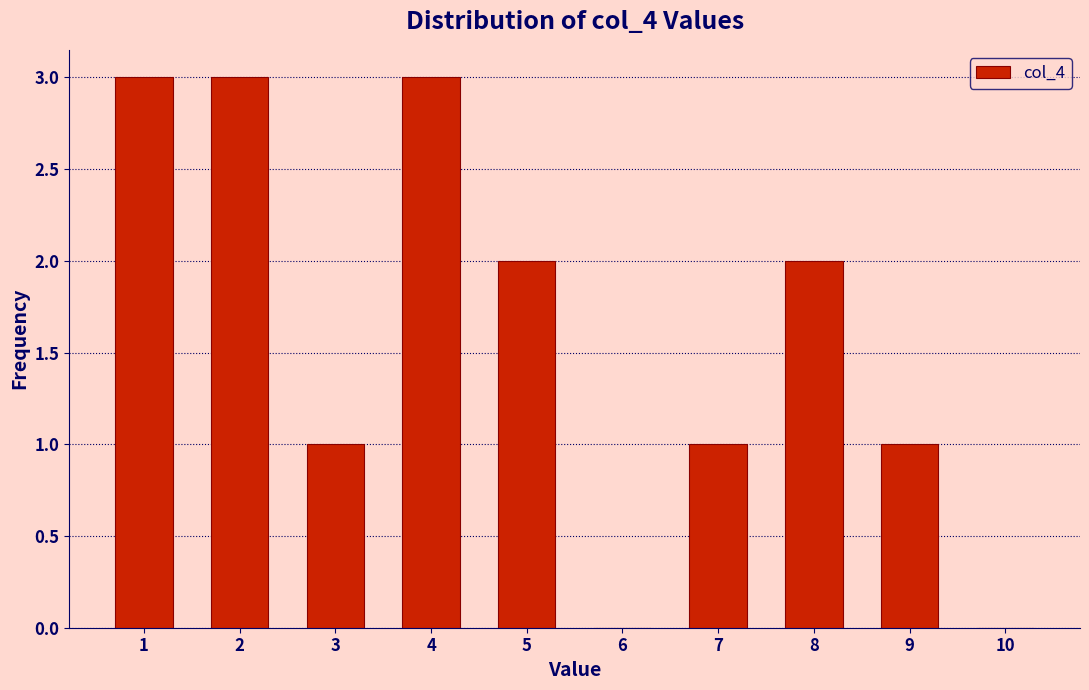

Reading right to left, transcribe all the data shown in this chart.

10=0	9=1	8=2	7=1	6=0	5=2	4=3	3=1	2=3	1=3